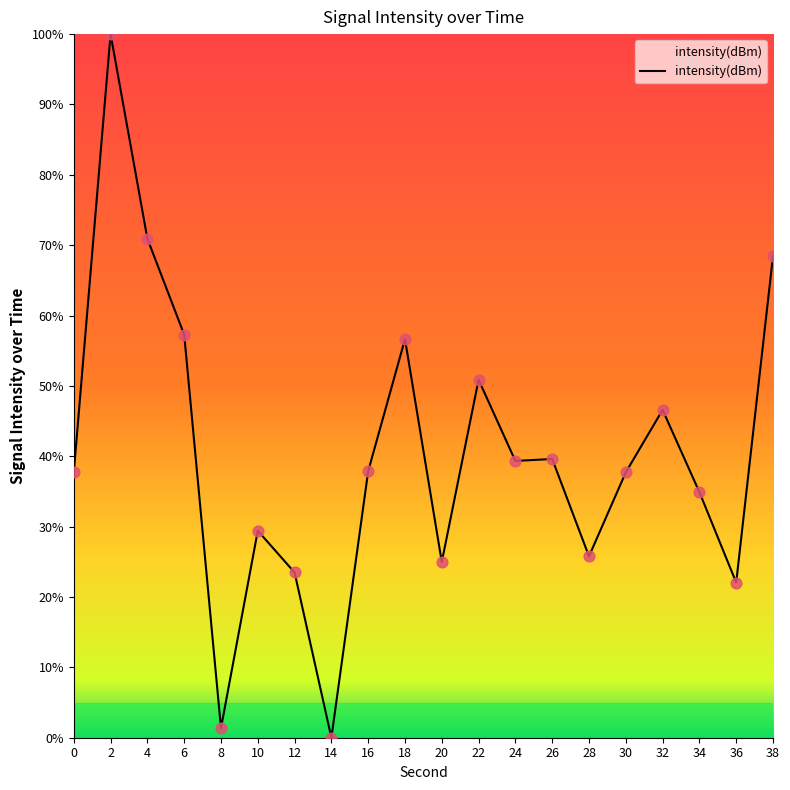

Approximately how many times larger is the value at 18 compared to 26?

1.4